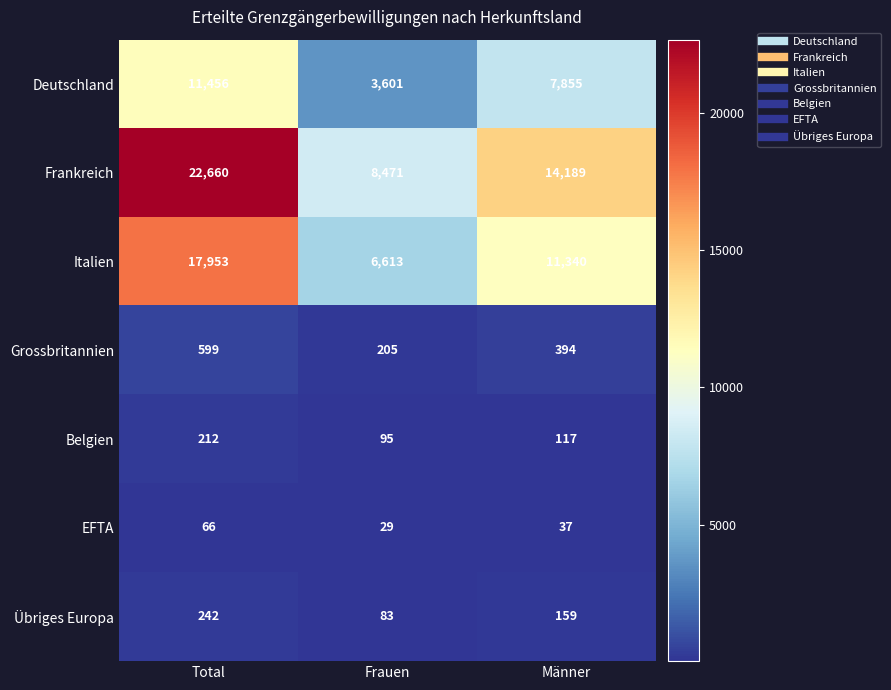

What is the spread (max minus min) of values at Männer?

14152